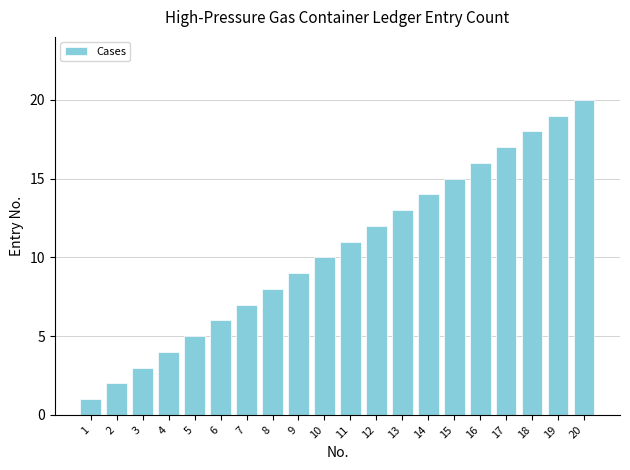

What is the minimum value shown in the chart?

1